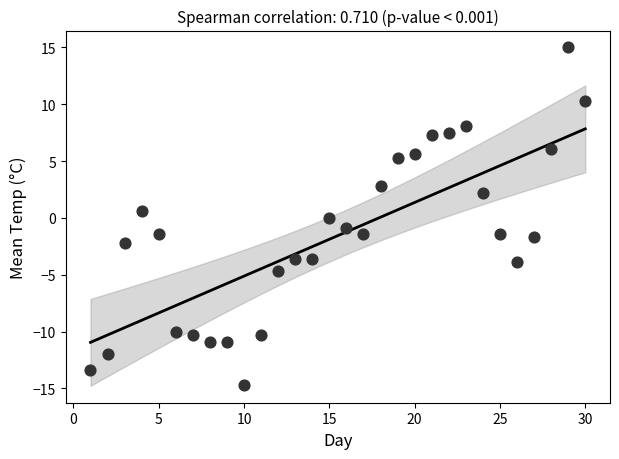

What is the range of Y values (max minus min)?

29.7